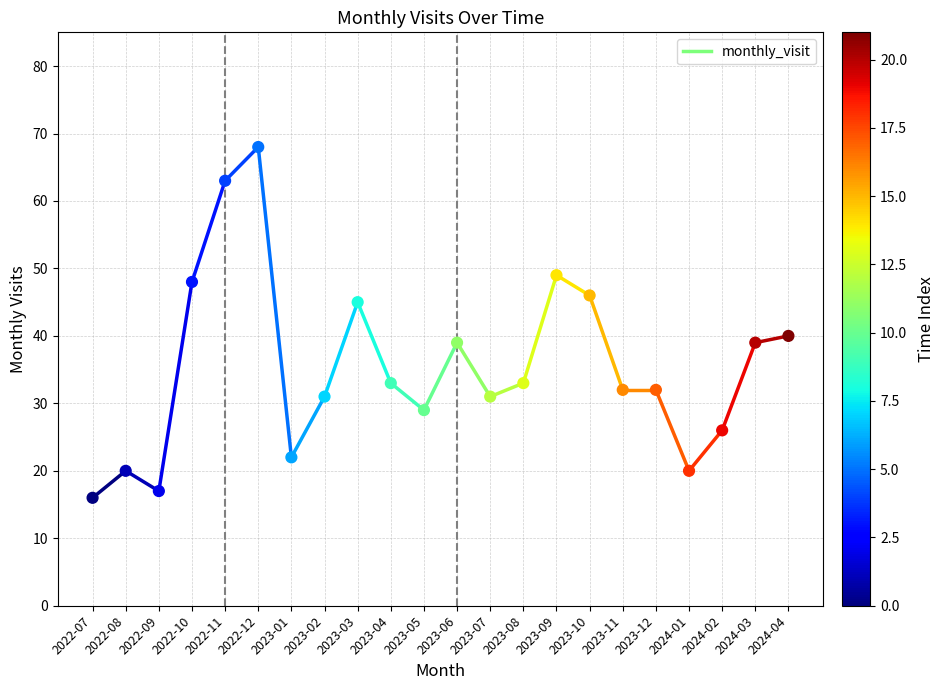

What Y value in the scatter plot is closest to 42?

40